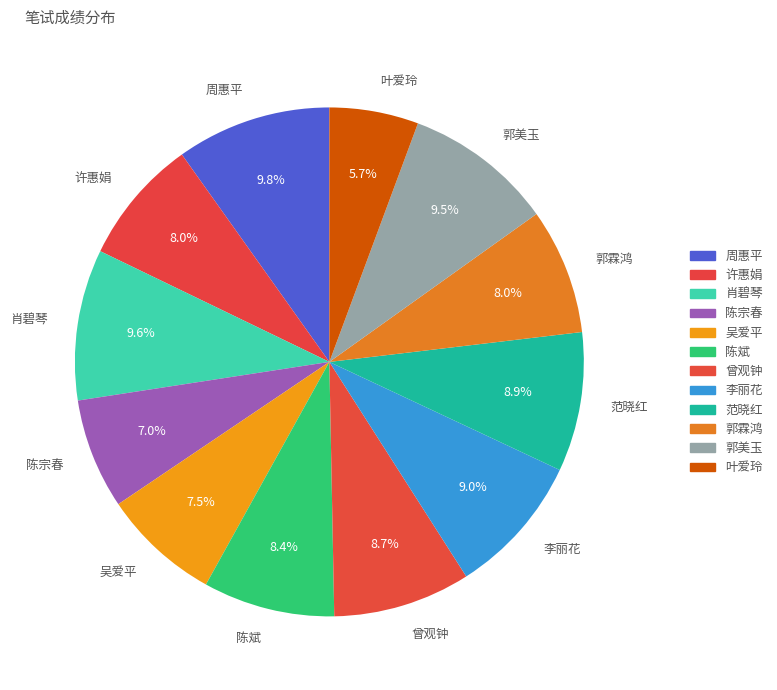

Which category has the smallest portion of the pie?

叶爱玲